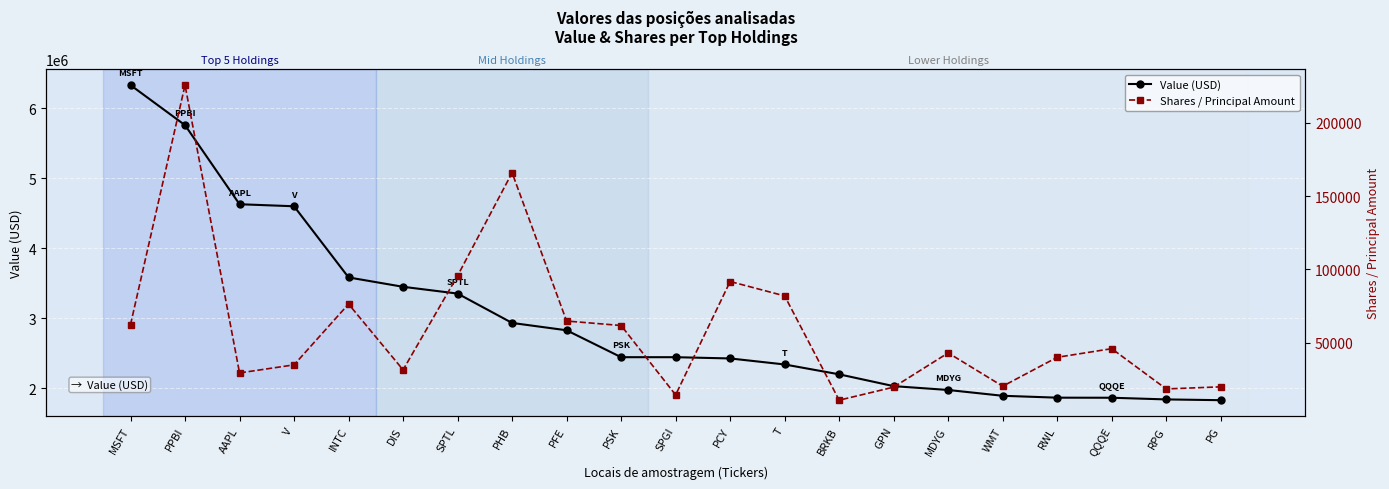

Which has a higher value, PSK or SPTL?

SPTL